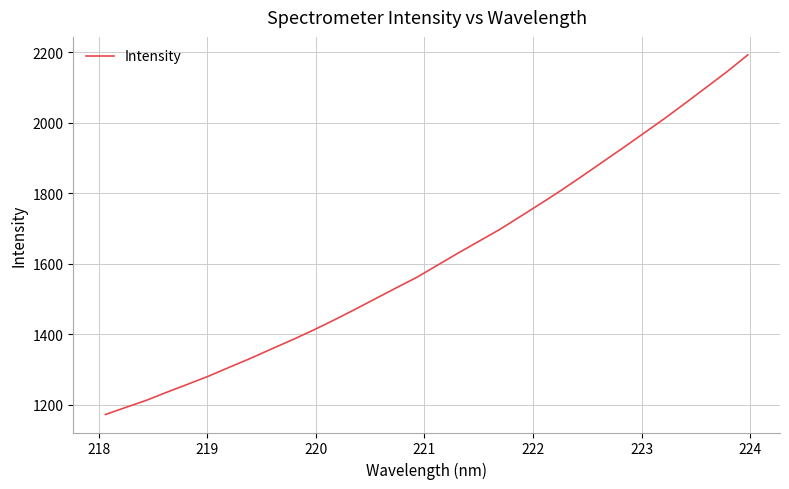

What is the minimum value shown in the chart?

1172.9